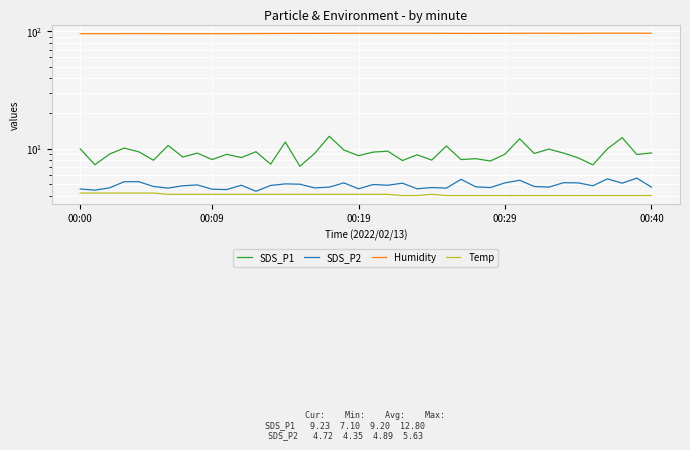

Rank the series at 36 from highest to lowest value.

Humidity, SDS_P1, SDS_P2, Temp